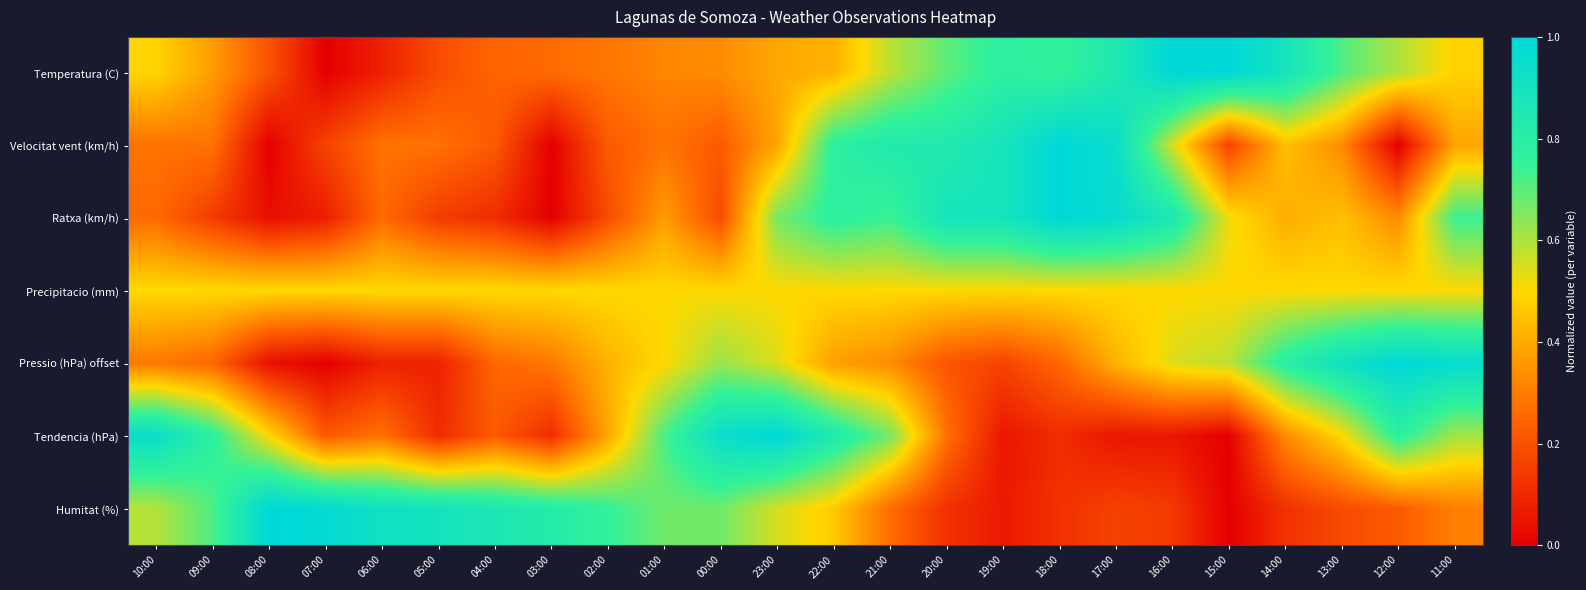

Which series has the largest total across all categories?

Precipitacio (mm)